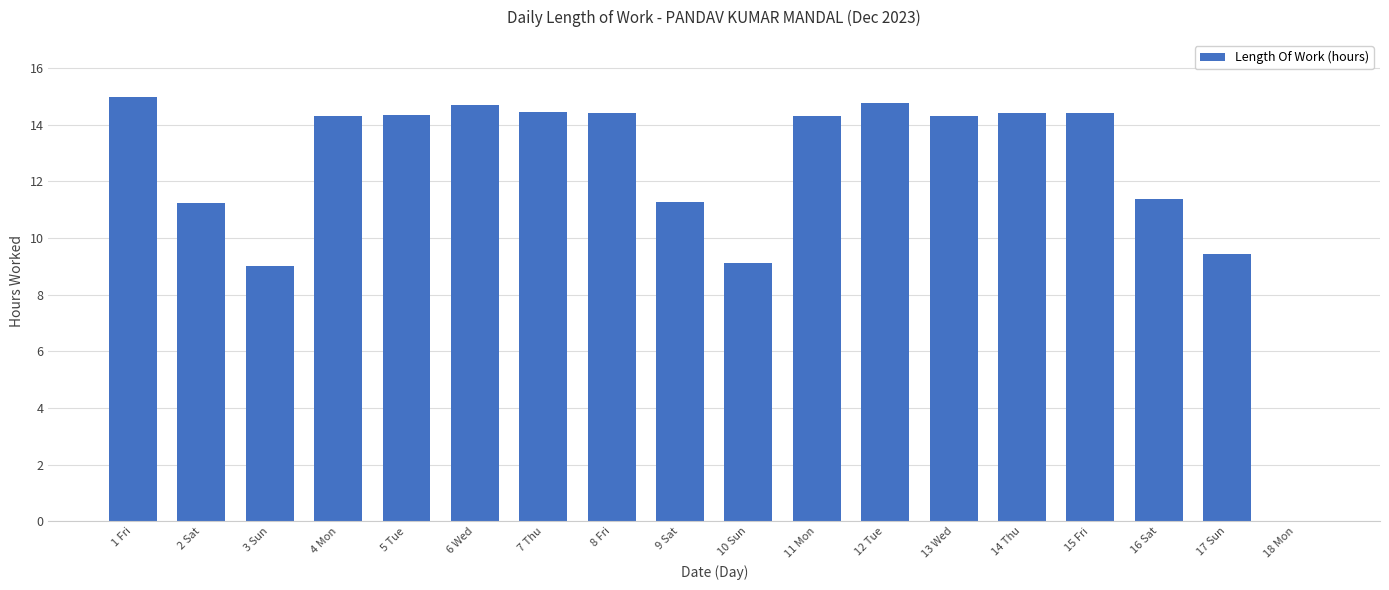

How many data points does each series have?

18